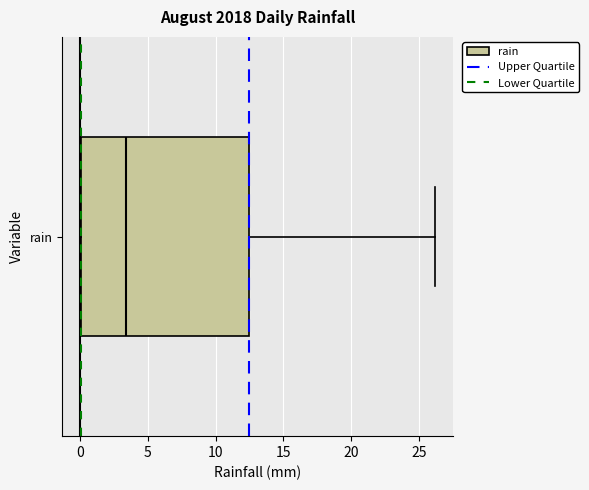

Read this box plot against the x-axis: the position of the median line, the range covered by the box, and the ends of both whiskers. The values are not printed on the chart, so give them approximately, as read against the axis.

median 3.5, box 0.0 to 12.5, whiskers 0.0 to 26.0